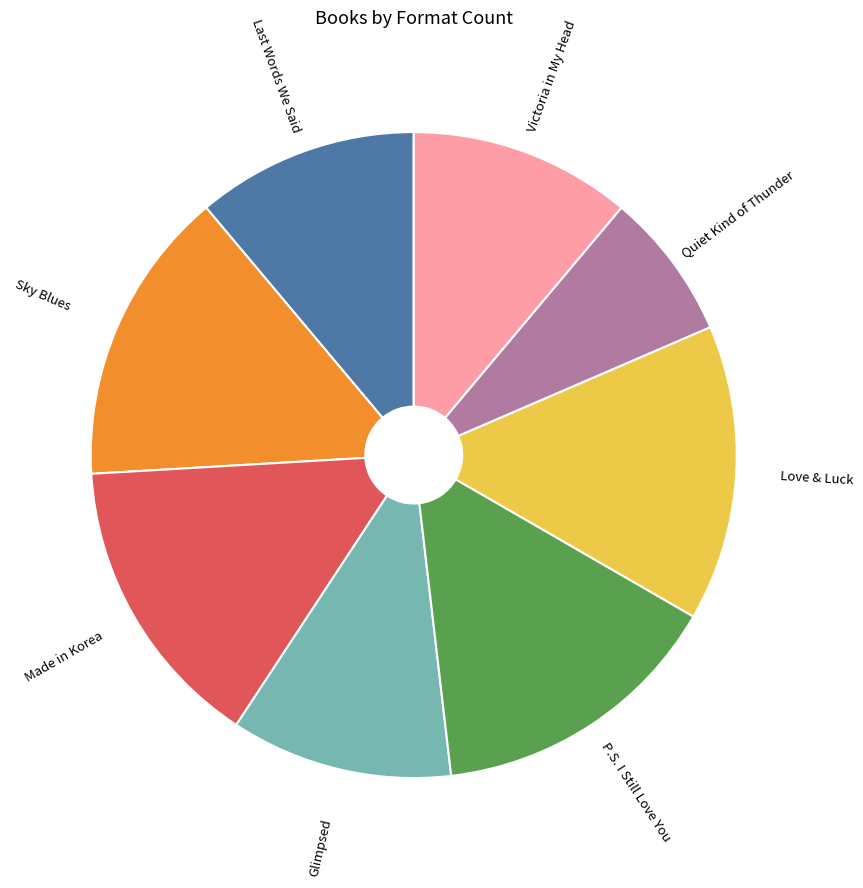

Is there any slice that represents more than half of the pie?

No